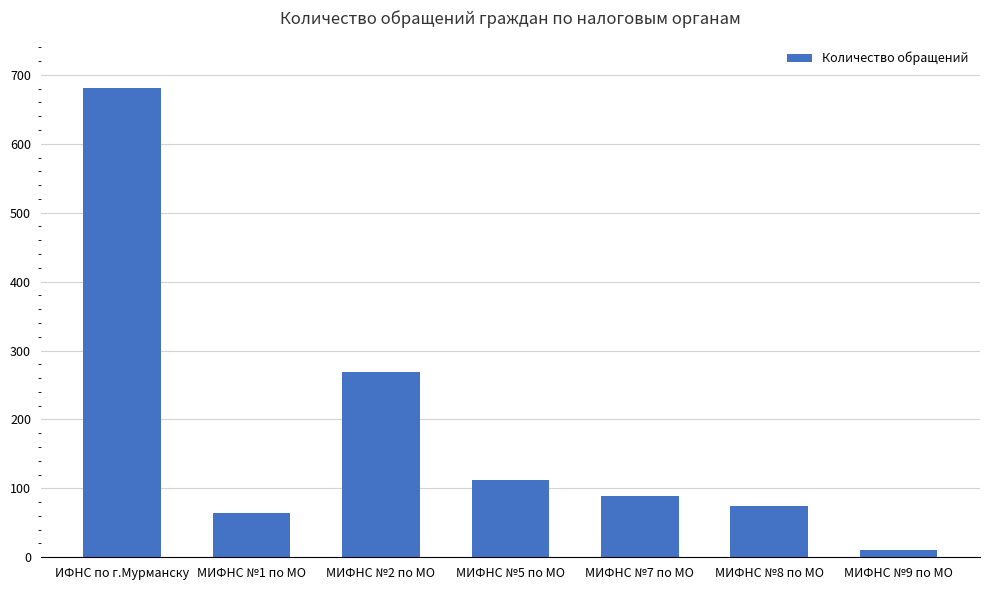

How many values are below 89?

3